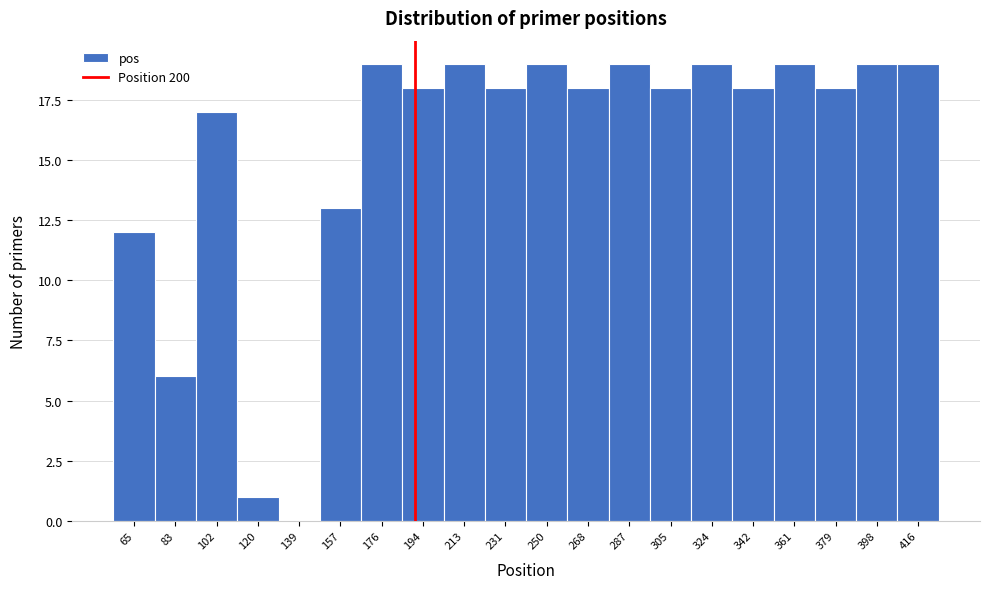

Reading left to right, what are all the values shown in this chart?

65=12	83=6	102=17	120=1	139=0	157=13	176=19	194=18	213=19	231=18	250=19	268=18	287=19	305=18	324=19	342=18	361=19	379=18	398=19	416=19